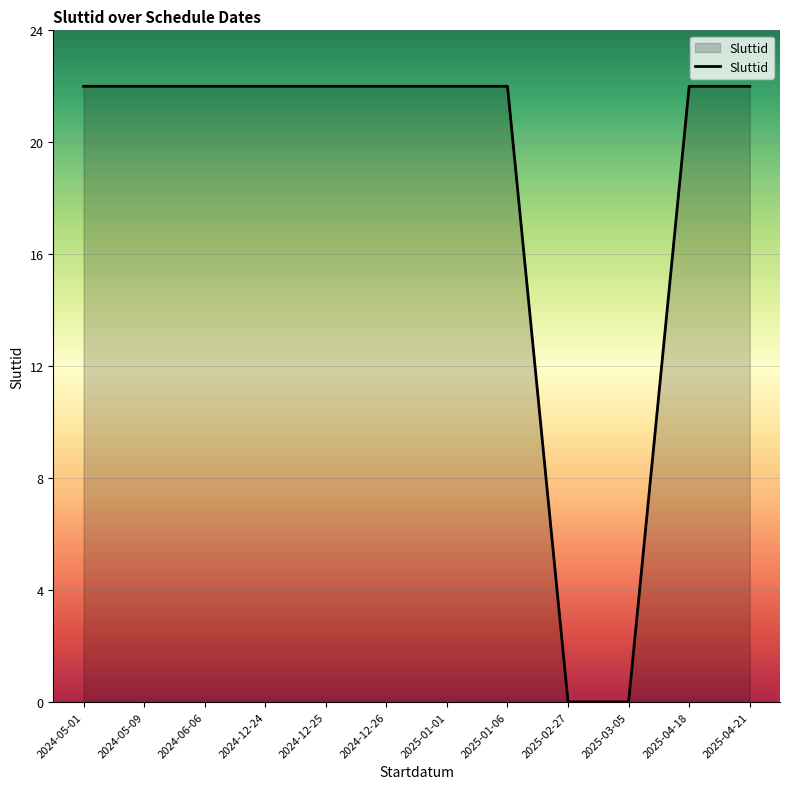

What is the ratio of the value at 2025-01-01 to the value at 2024-12-26?

1.0